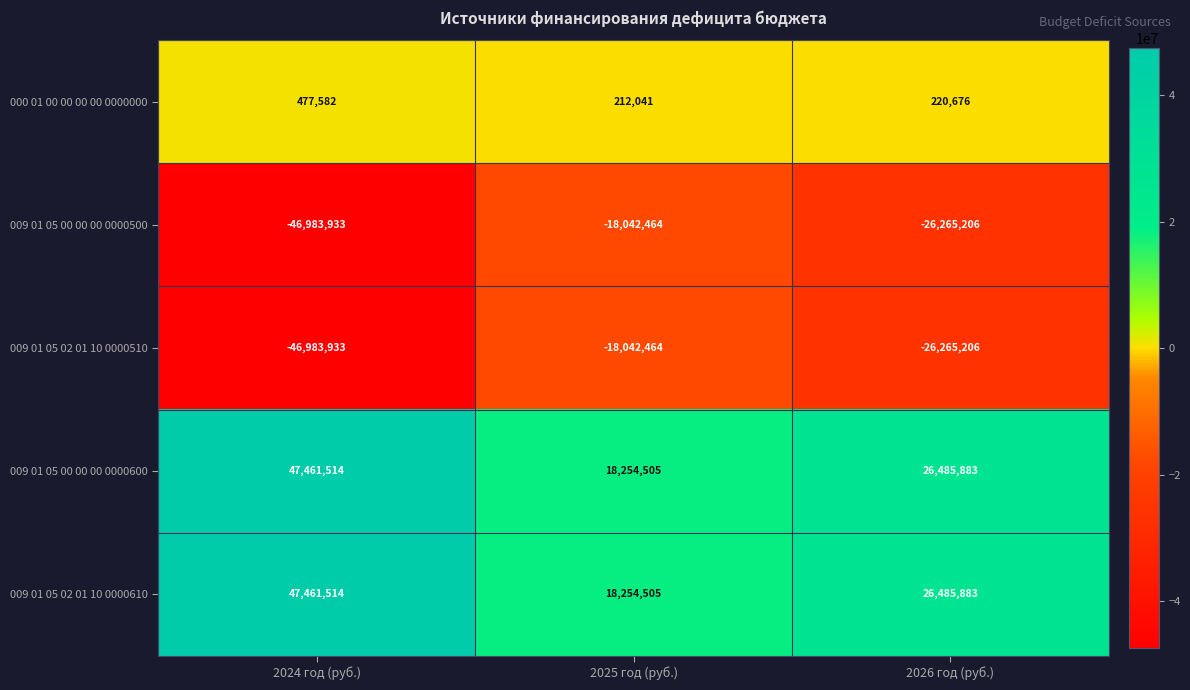

Which category has the highest value in the 009 01 05 00 00 00 0000600 series?

2024 год (руб.)